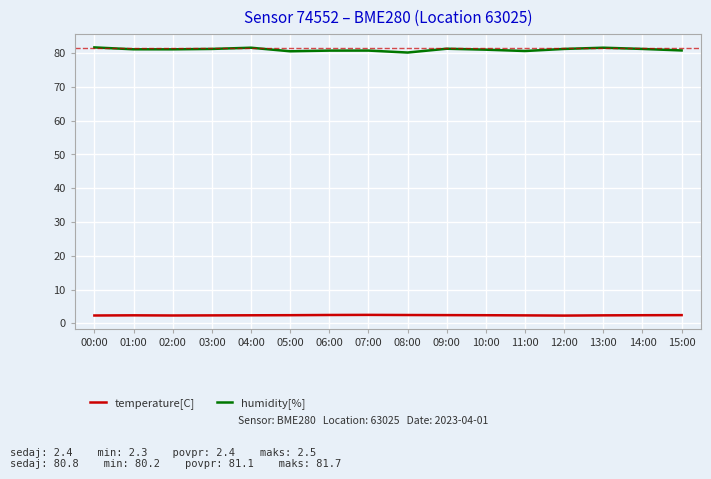

Rank the series by their maximum value, from highest to lowest.

humidity[%], temperature[C]